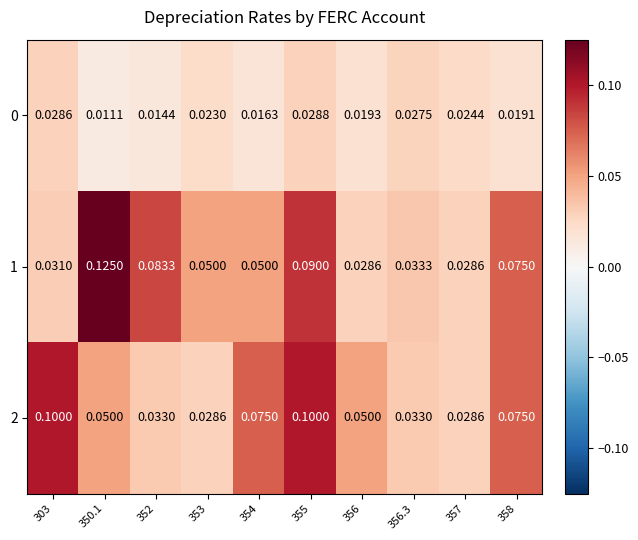

Reading left to right, list all the values displayed in this chart.

0: 303=0.0	350.1=0.0	352=0.0	353=0.0	354=0.0	355=0.0	356=0.0	356.3=0.0	357=0.0	358=0.0
1: 303=0.0	350.1=0.1	352=0.1	353=0.1	354=0.1	355=0.1	356=0.0	356.3=0.0	357=0.0	358=0.1
2: 303=0.1	350.1=0.1	352=0.0	353=0.0	354=0.1	355=0.1	356=0.1	356.3=0.0	357=0.0	358=0.1